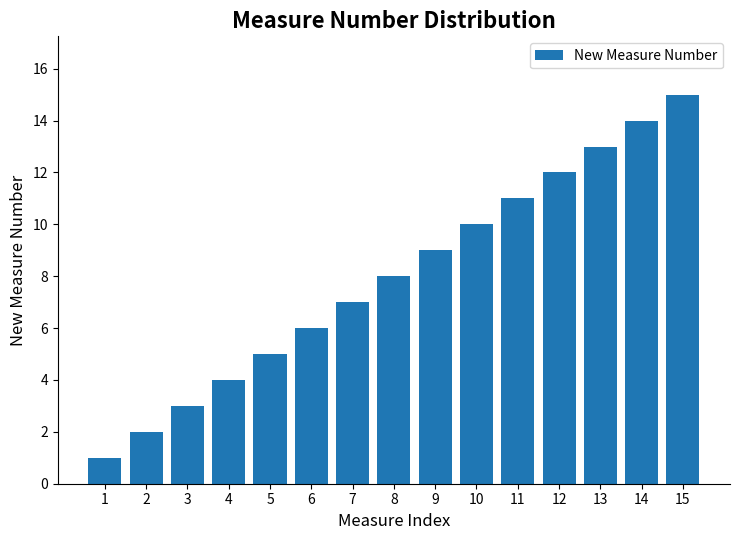

What is the value of the 6th bar from the left?

6